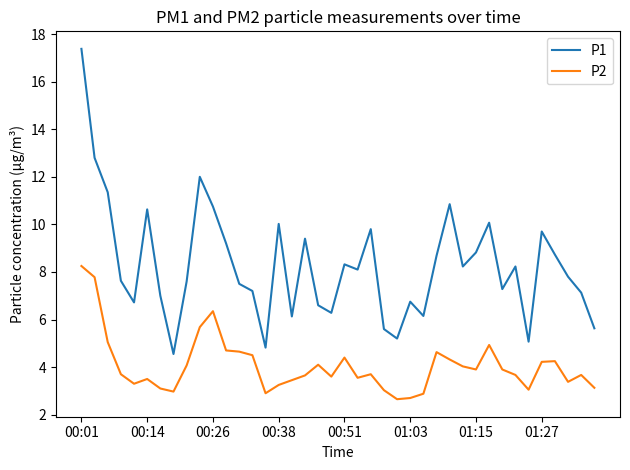

Which series has the largest total across all categories?

P1